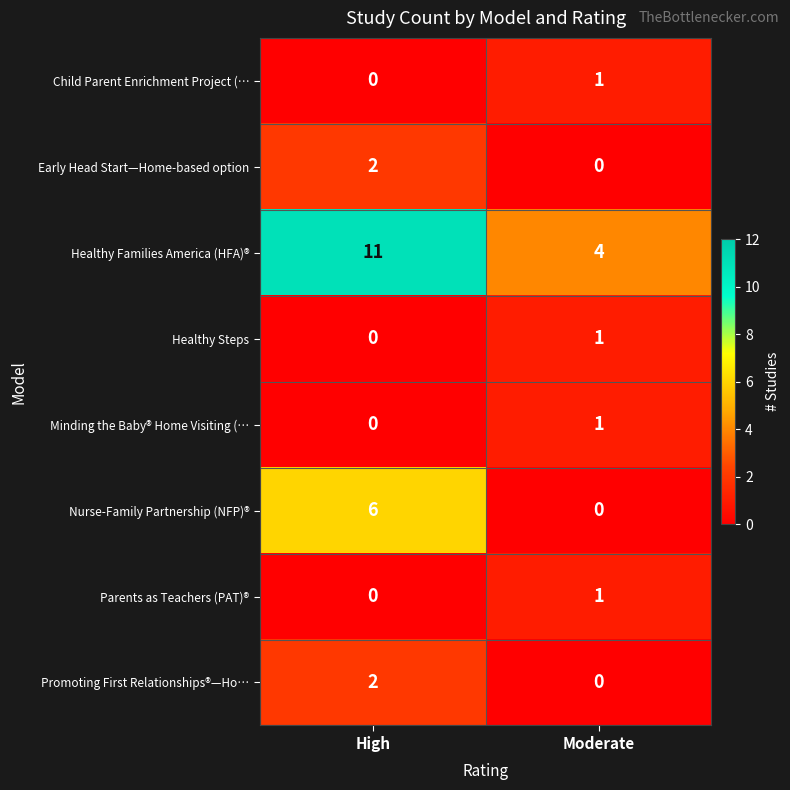

How many distinct data groups are displayed?

8